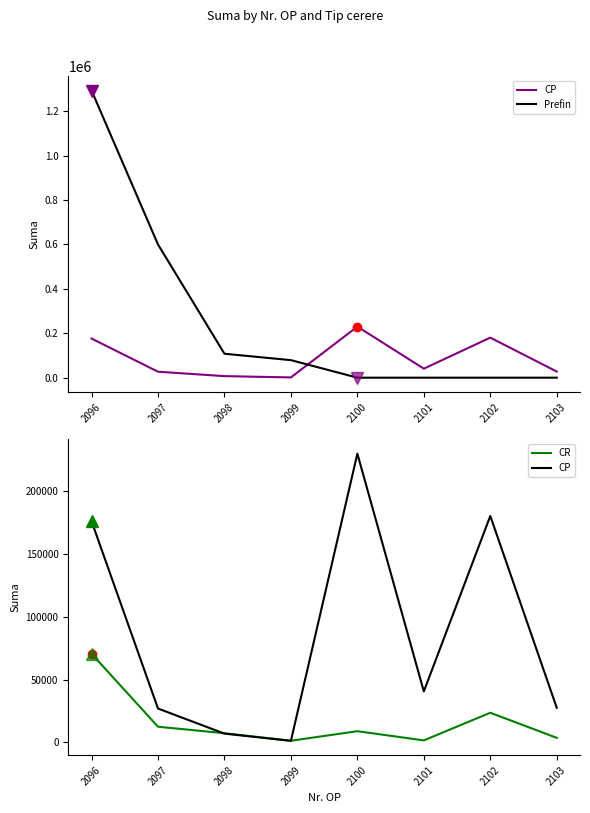

Reading left to right, what are all the values shown in this chart?

CP: 176222.6	26951.7	6954.3	1227.2	230013.8	40590.7	180393.6	27589.6
Prefin: 1293329.4	600000.0	107861.6	79000.0	0.0	0.0	0.0	0.0
CR: 70598.9	12458.6	7298.1	1287.9	8897.0	1570.0	23601.7	3609.7